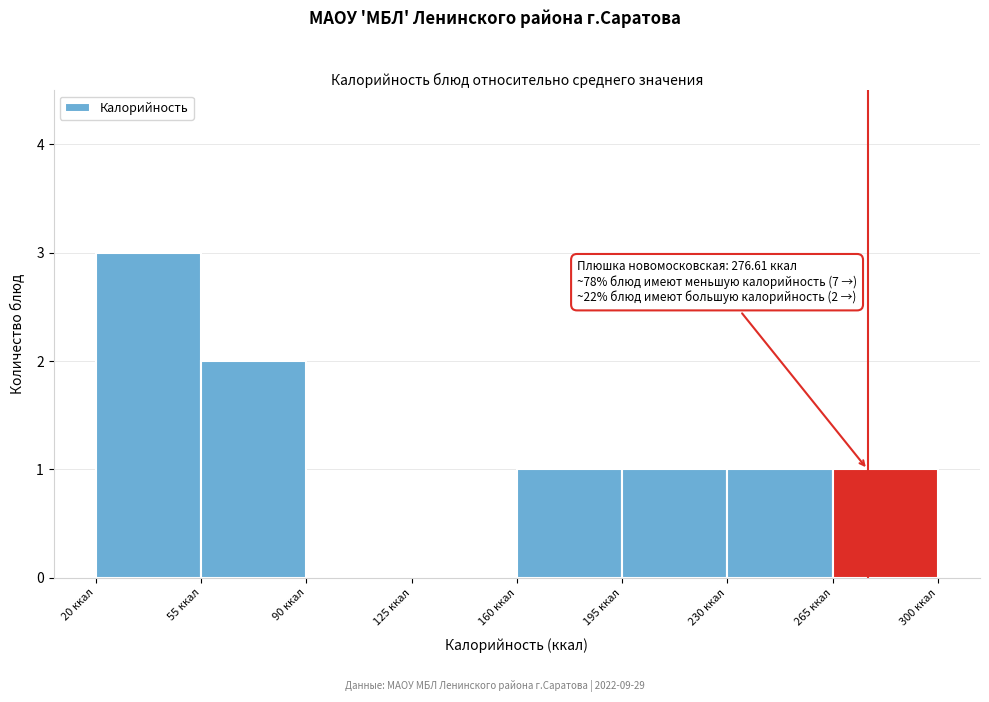

Which range on the x-axis has the tallest bar?

20 to 55